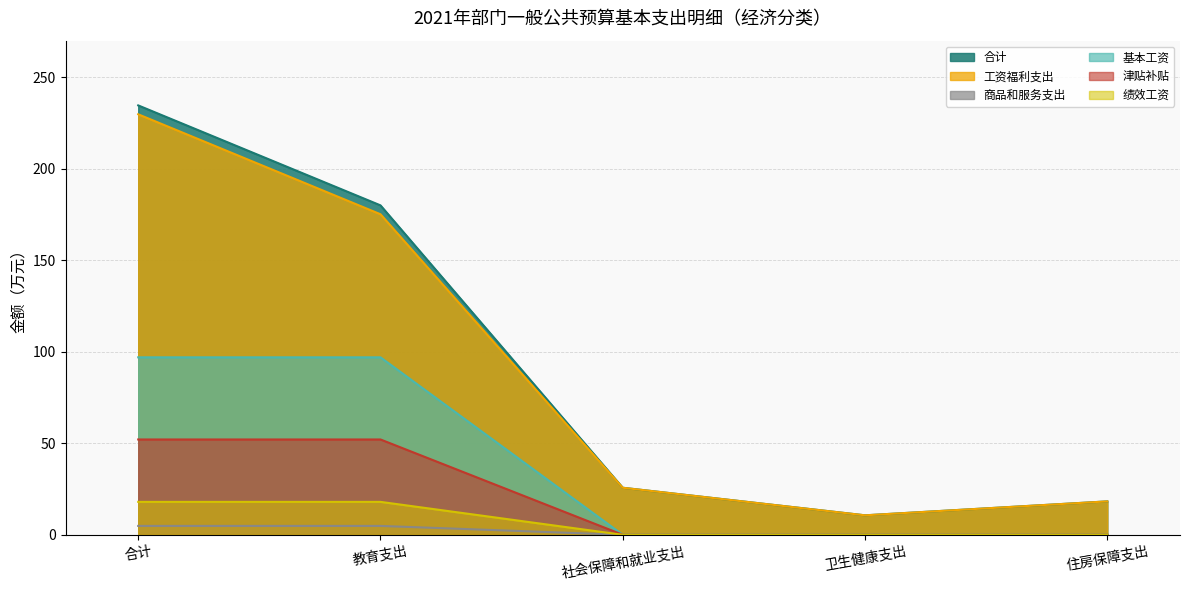

How many lines are shown in the chart?

6